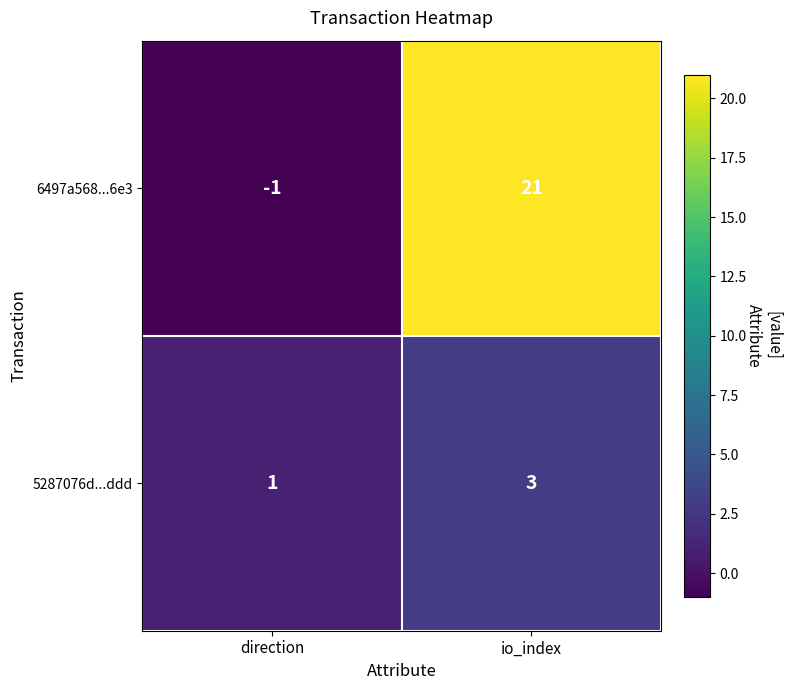

Count the number of data series in this chart.

2